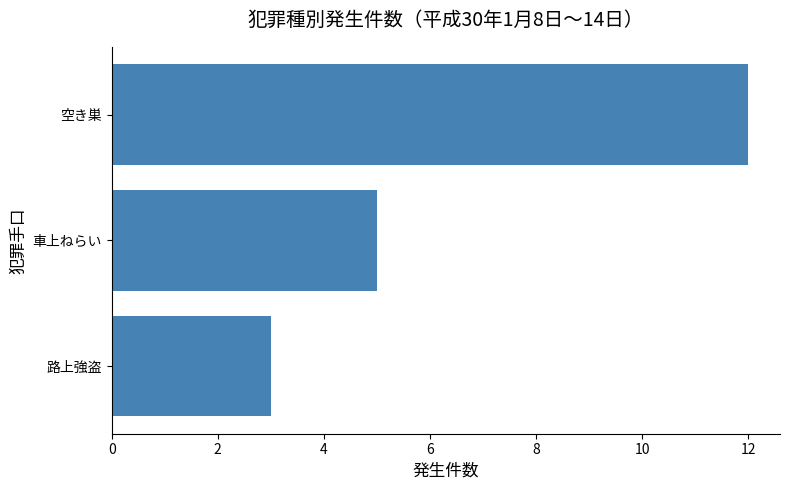

What is the ratio of the value at 空き巣 to the value at 路上強盗?

4.0